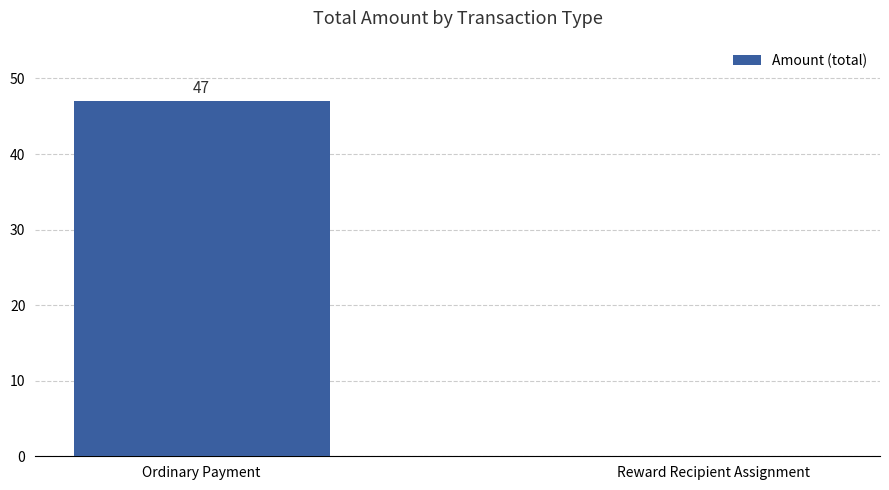

What is the sum of all values?

47